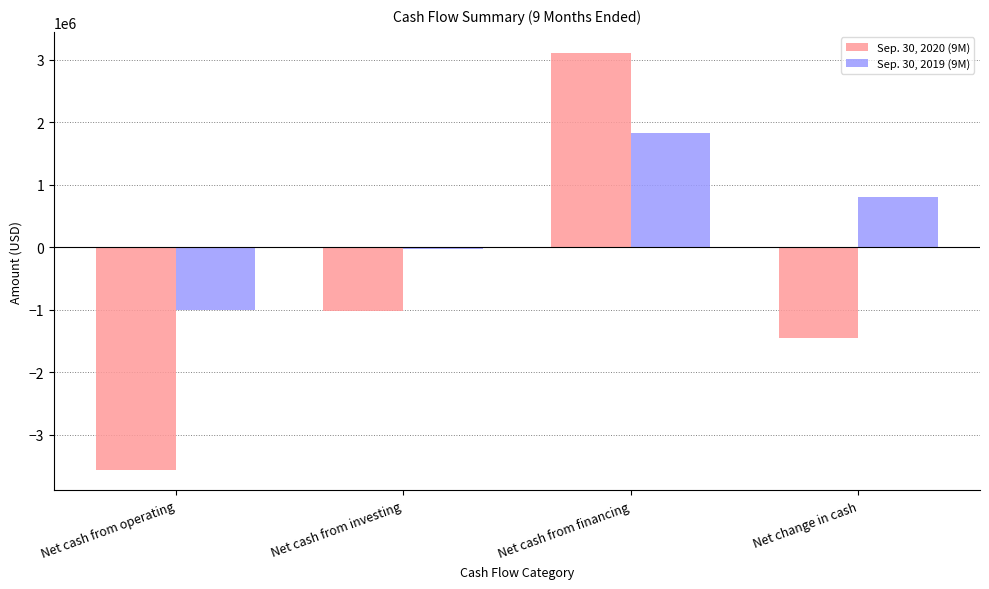

Count the Sep. 30, 2019 (9M) values in the range -26500 to 1830900.

3